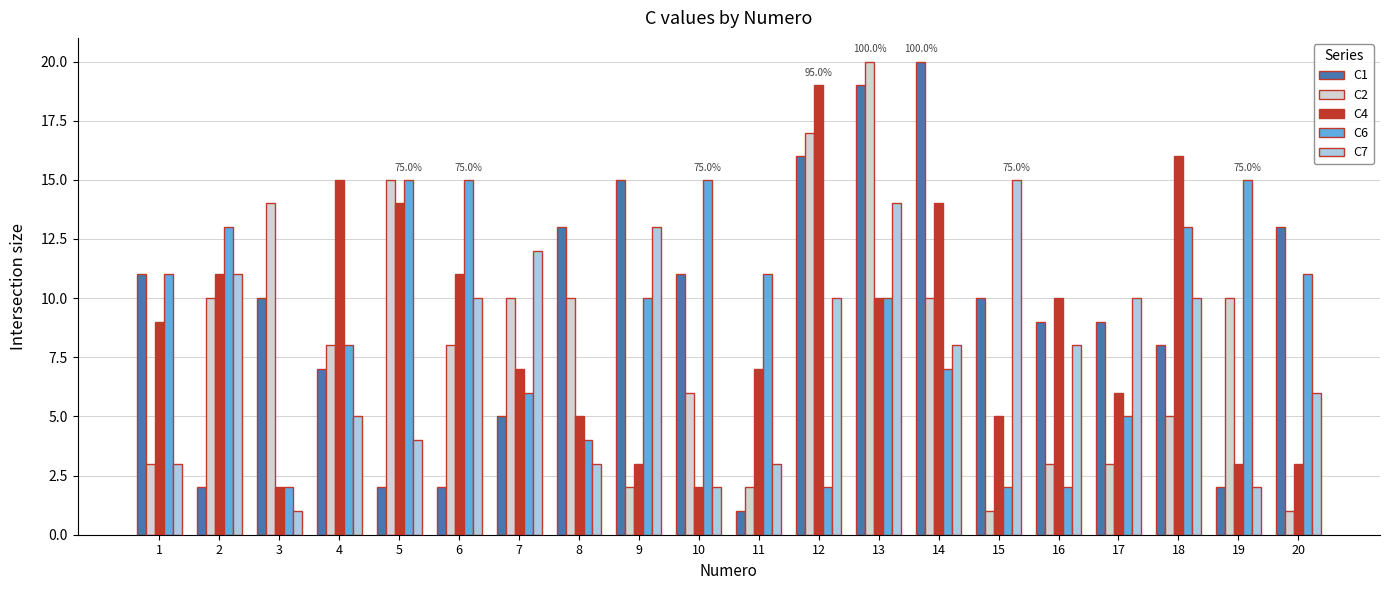

What is the sum of the C4 values at 11 and 15?

12